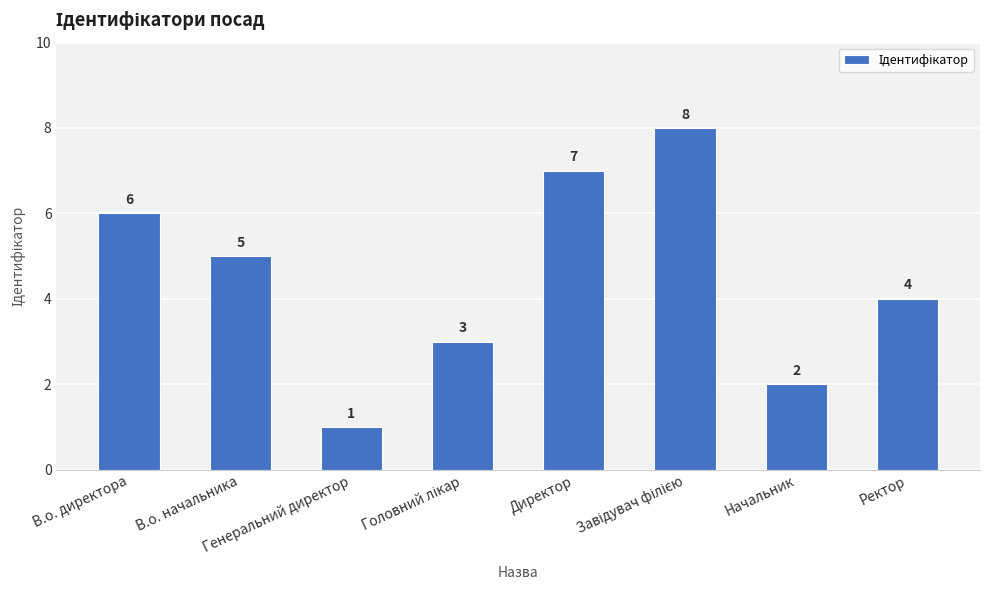

Which has a higher value, Генеральний директор or Директор?

Директор